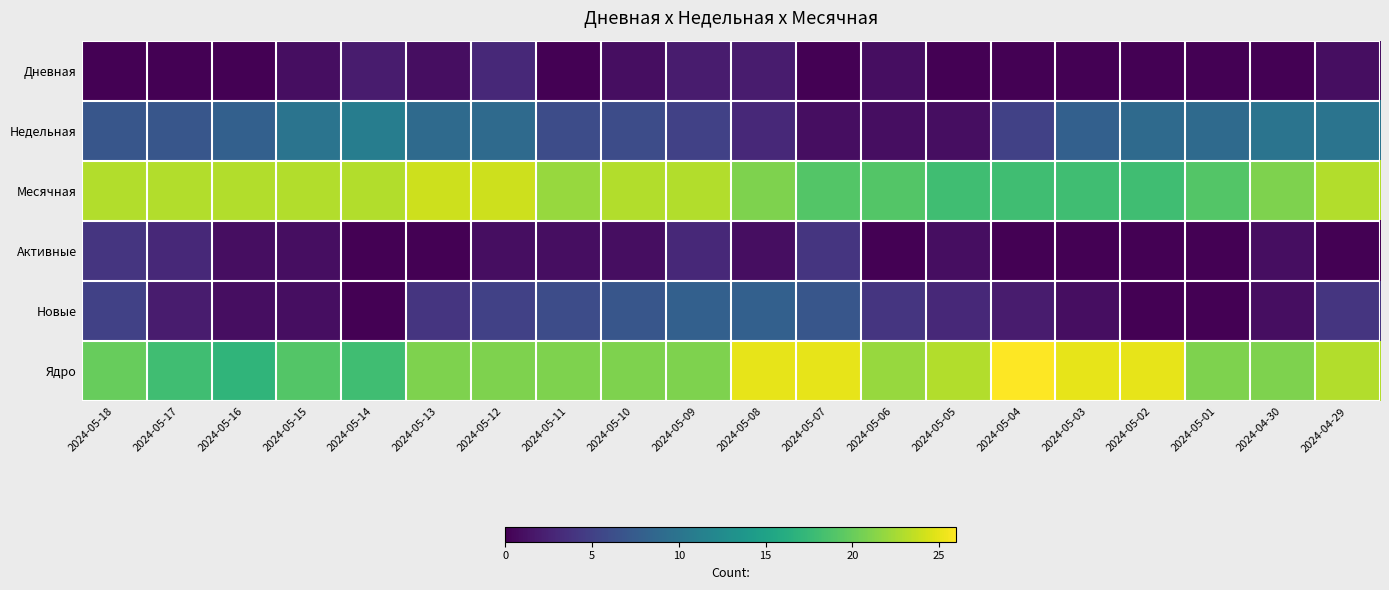

What is the greatest value displayed?

26